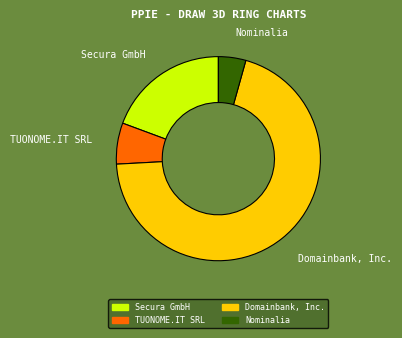

True or false: Domainbank, Inc. accounts for 82% of the total.

False